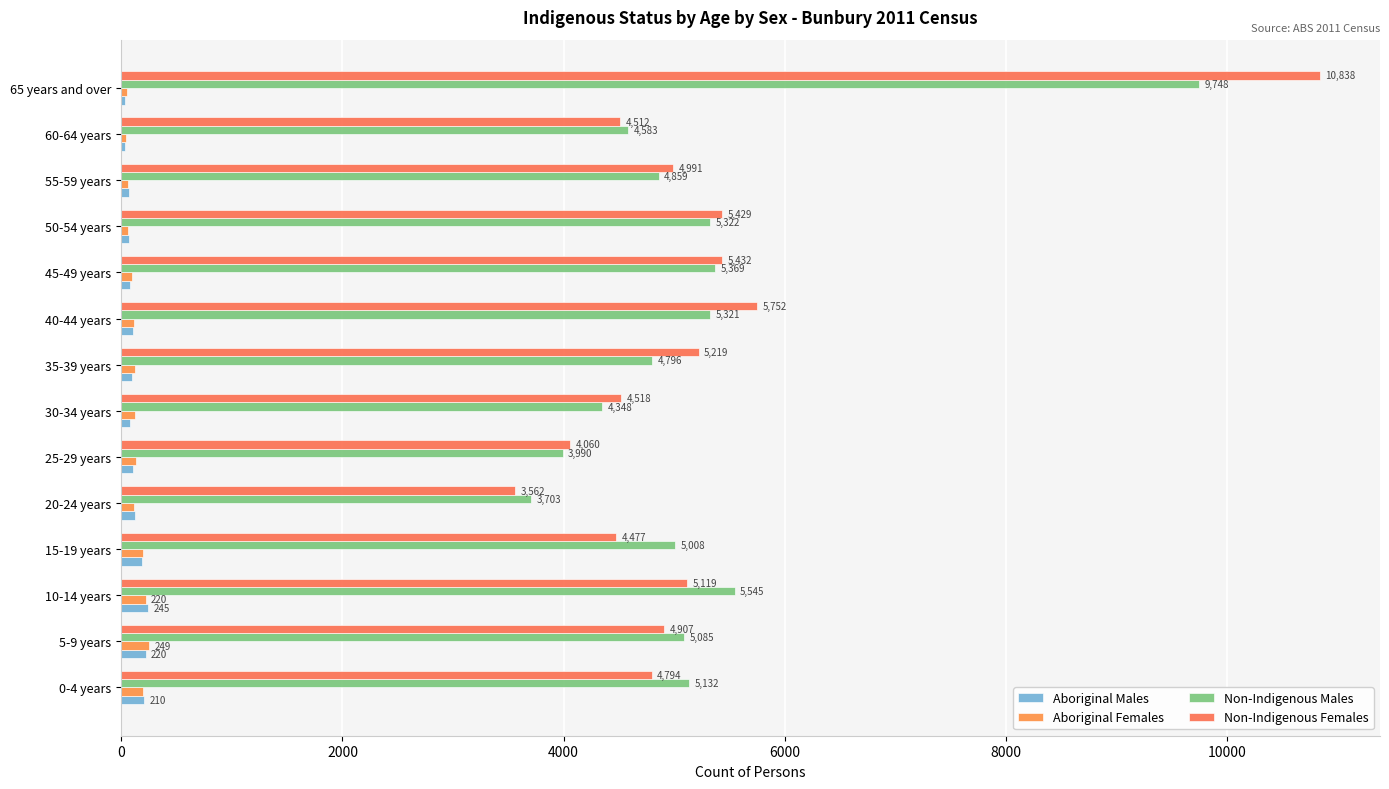

Which series has the largest total across all categories?

Non-Indigenous Females